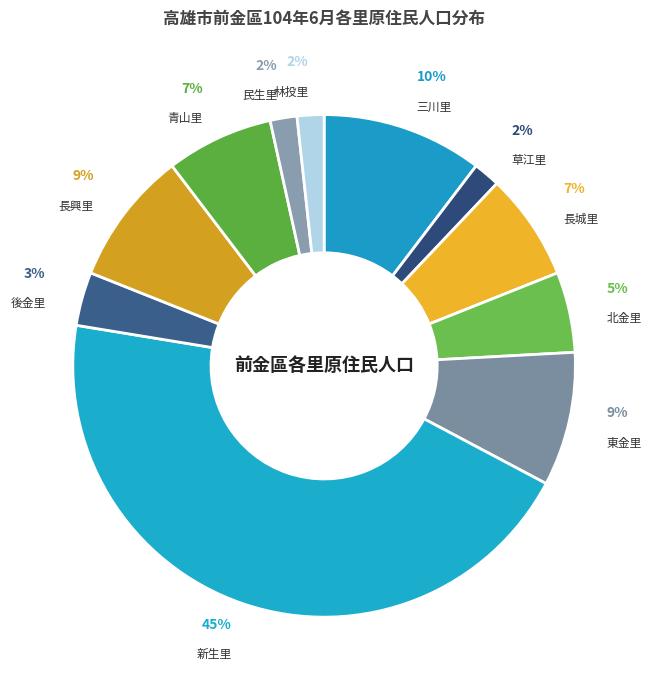

Which slice is the largest?

新生里